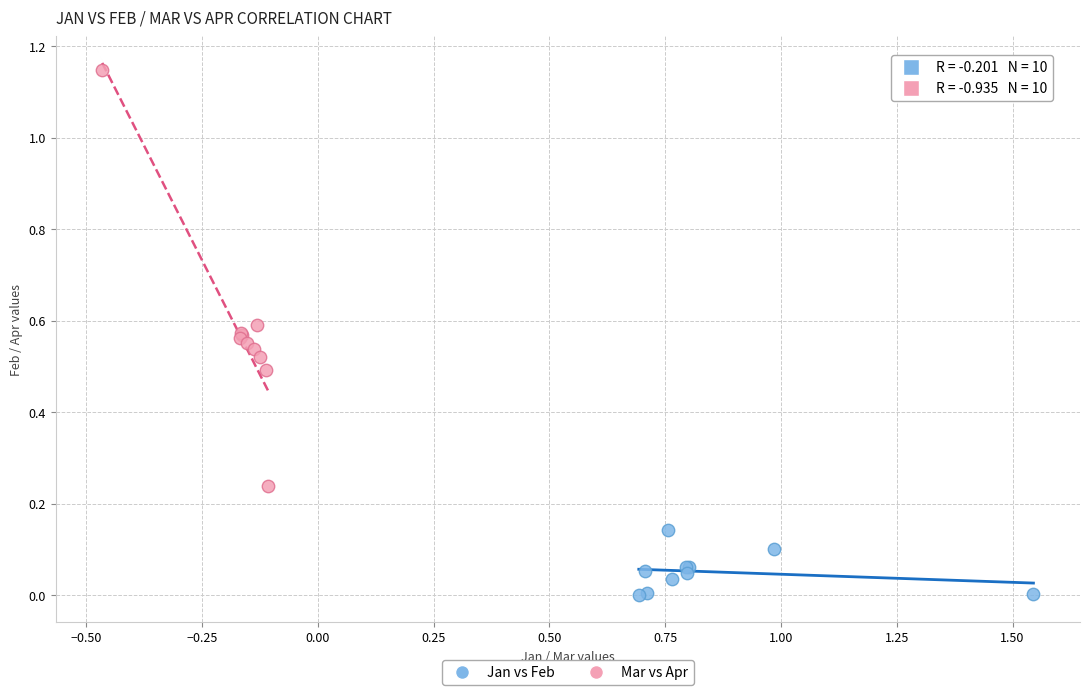

Which series contains the lowest Y value?

Jan vs Feb